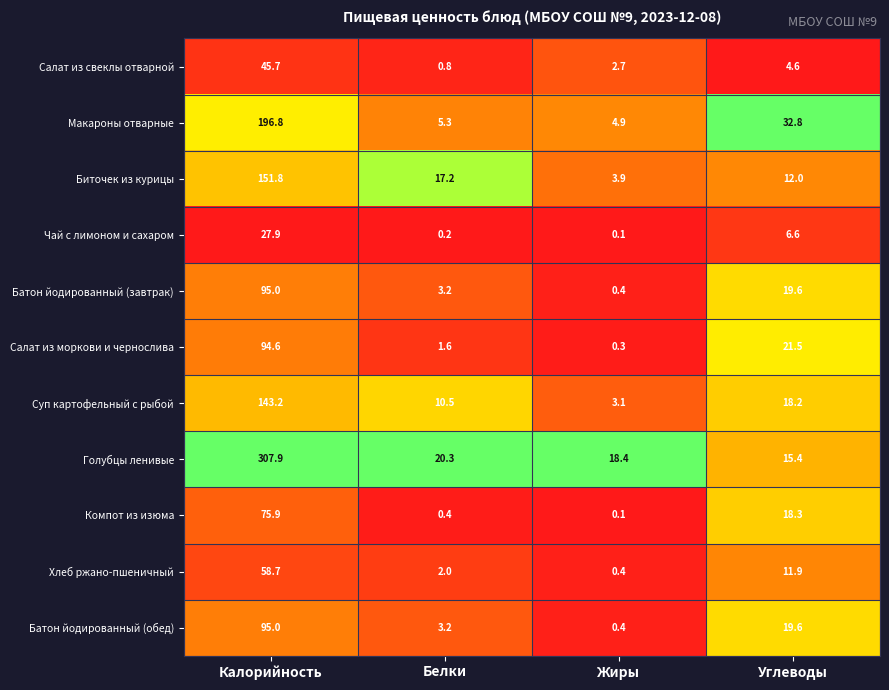

What is the greatest value displayed?

307.9